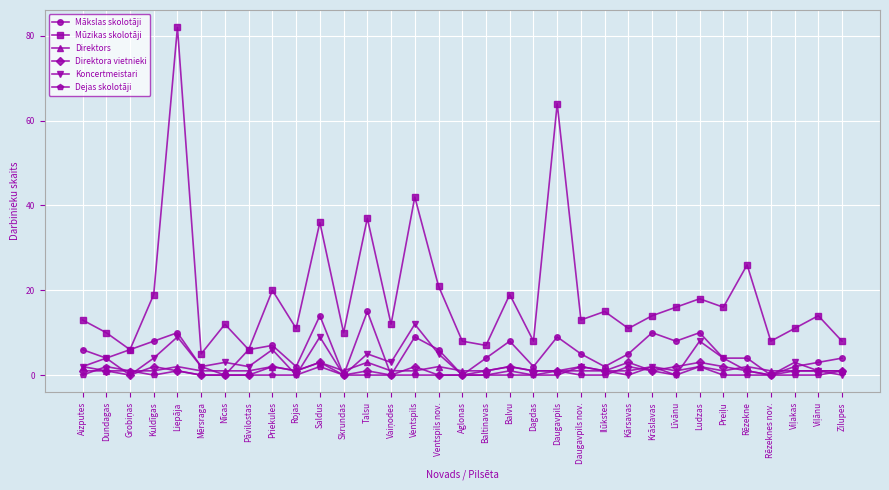

What is the maximum value shown in the chart?

82